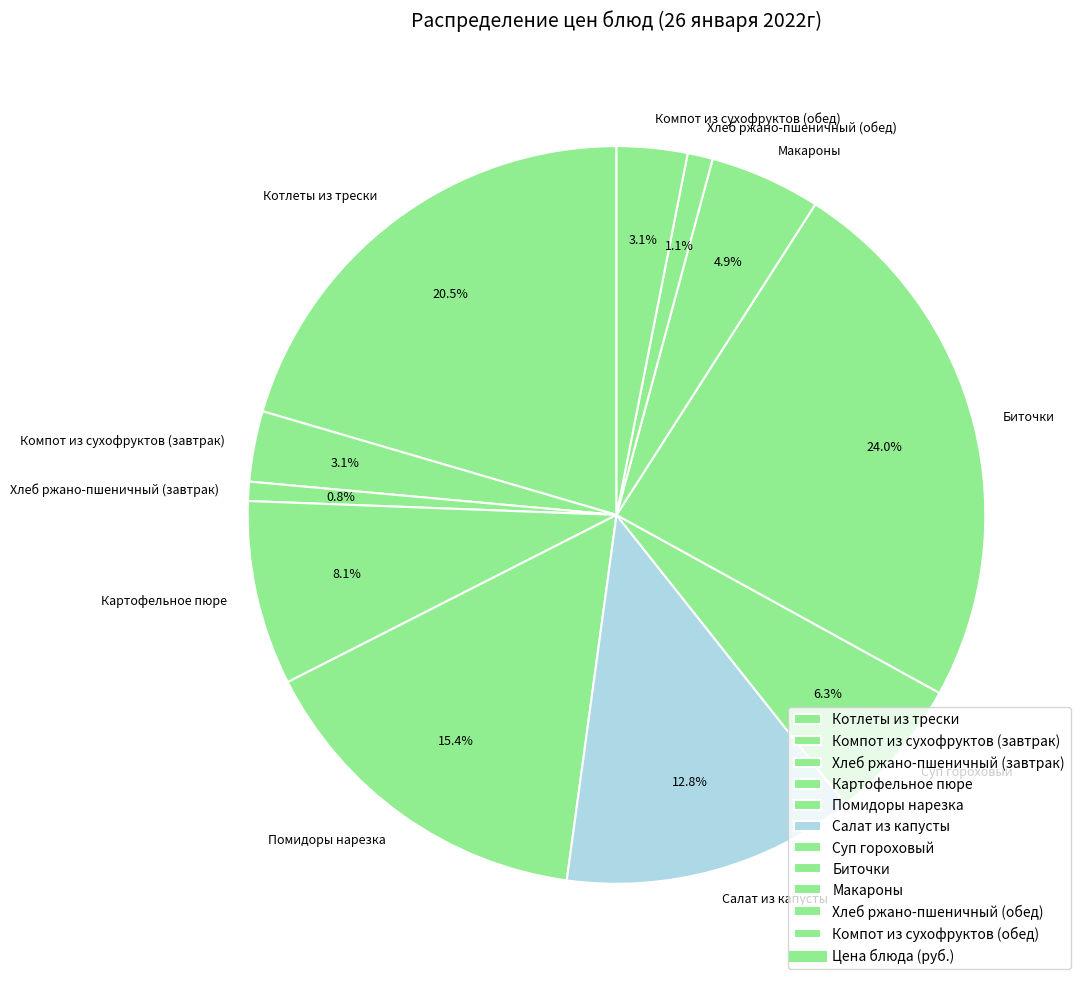

Which slice is the largest?

Биточки